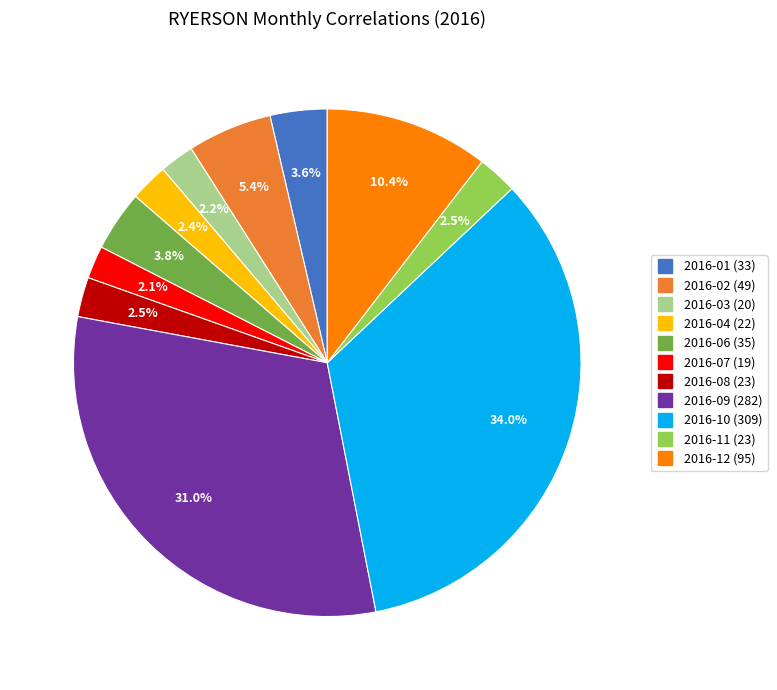

How many slices are in this pie chart?

11